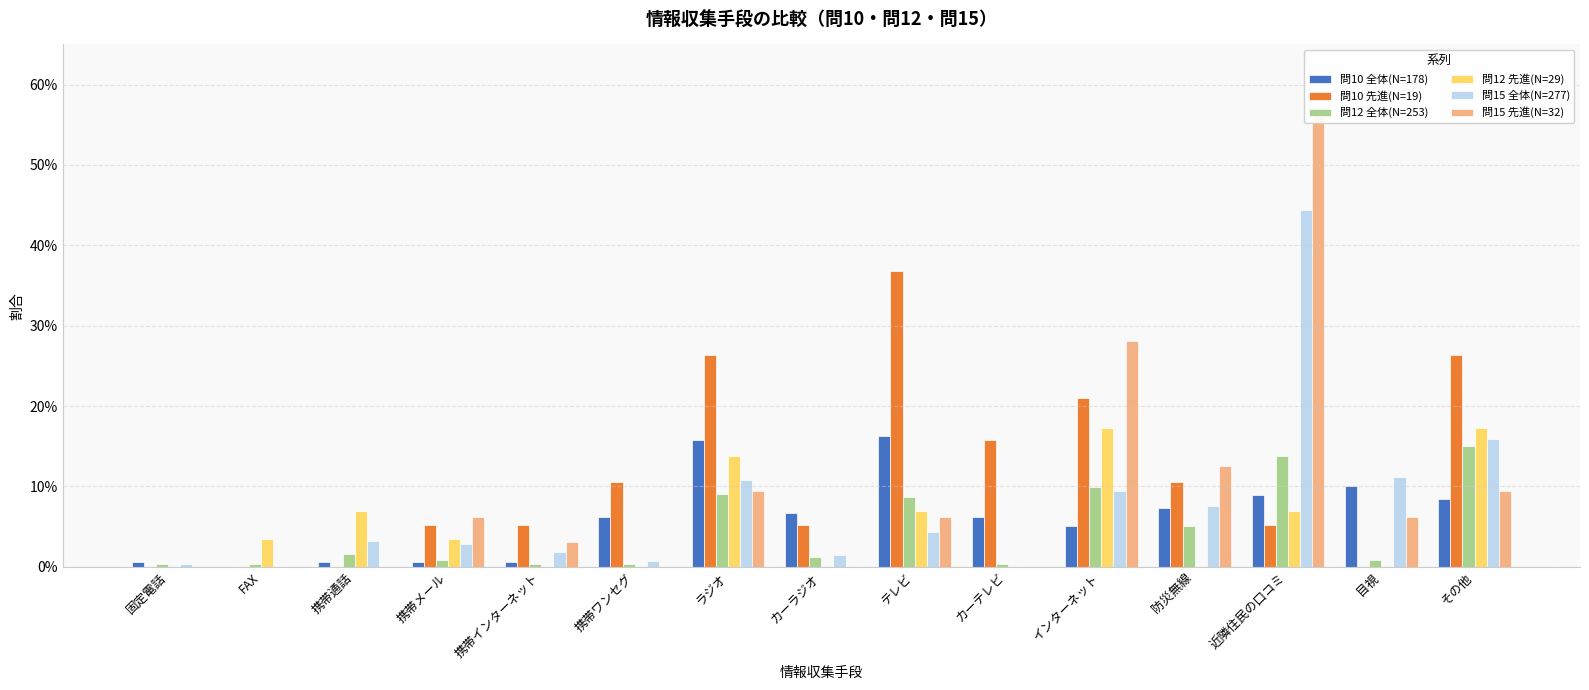

What is the highest value of the 問10 全体(N=178) series?

0.2